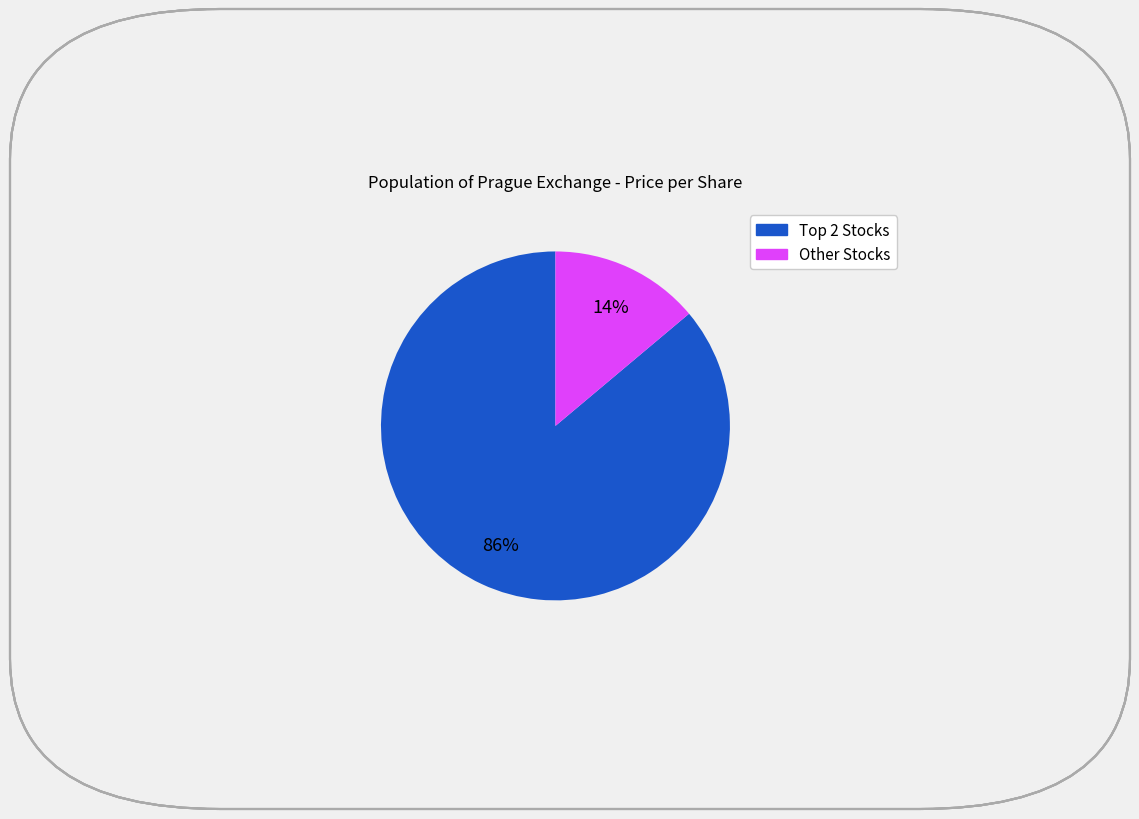

Does any single category account for the majority?

Yes